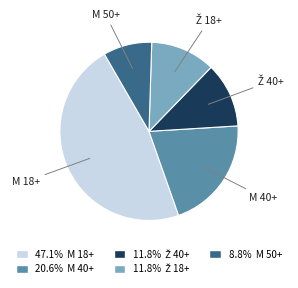

Is there any slice that represents more than half of the pie?

No